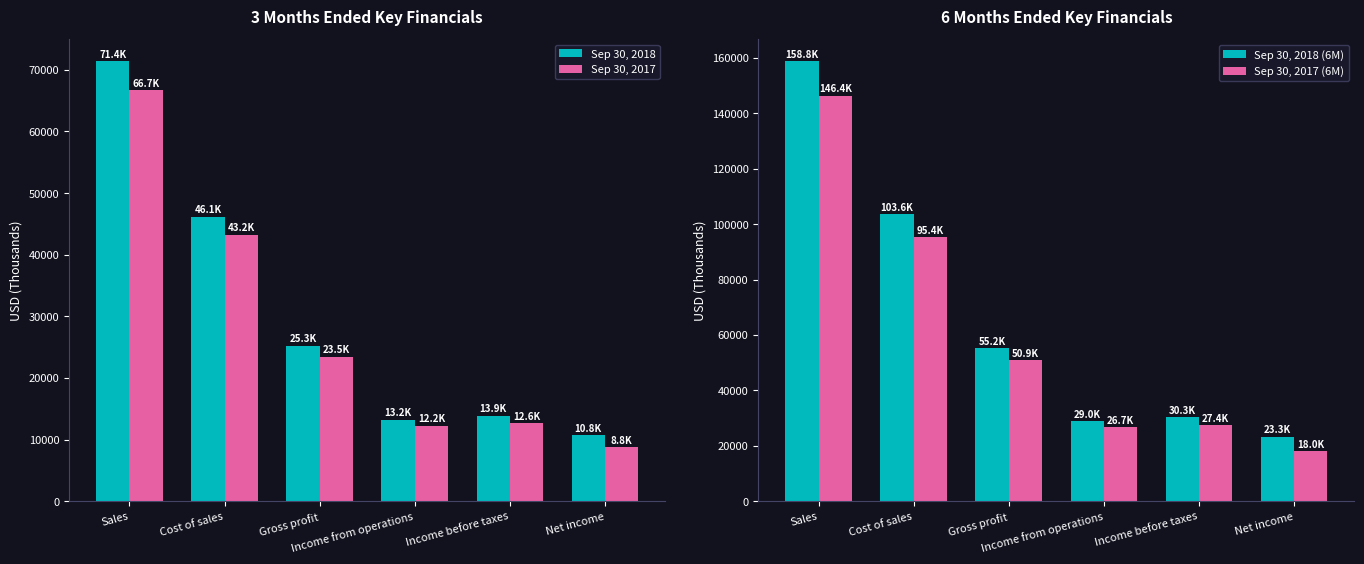

Between Cost of sales and Income from operations, which series saw the biggest shift?

Sep 30, 2018 (6M)